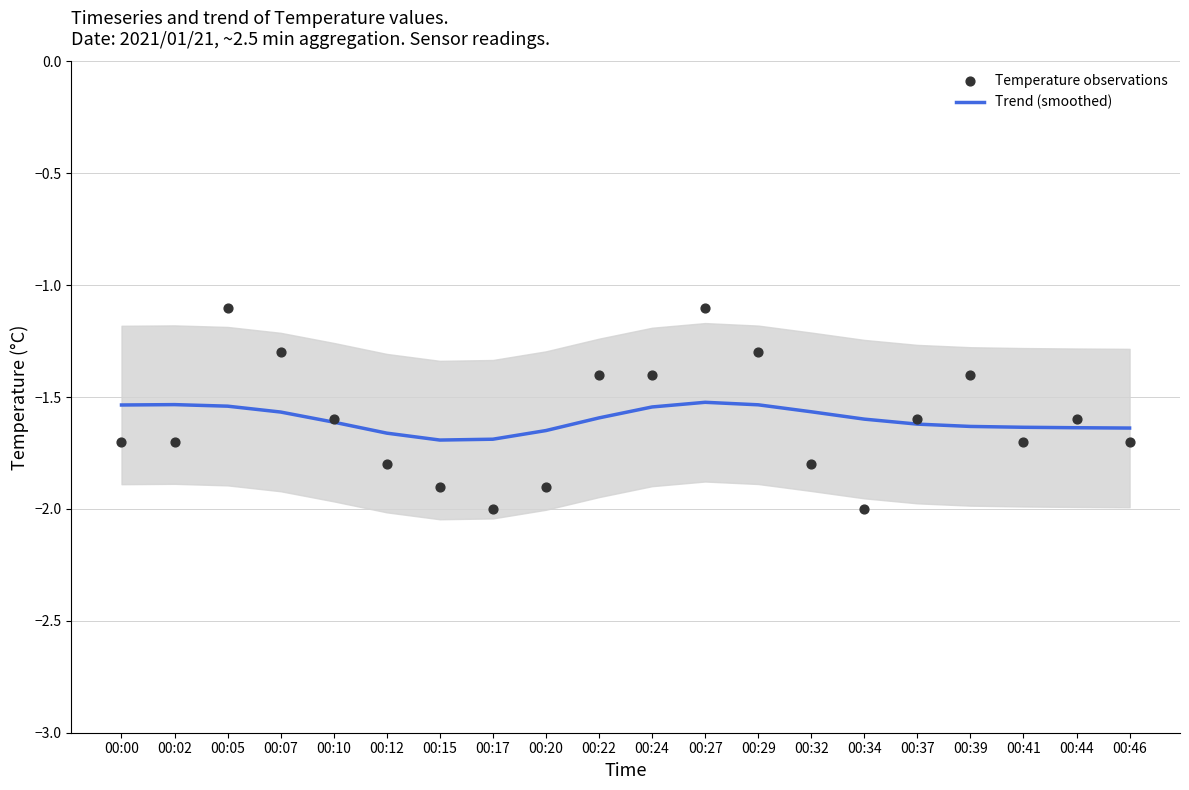

Is the value of Trend (smoothed) at 00:46 greater than the value of Temperature observations at 00:10?

No